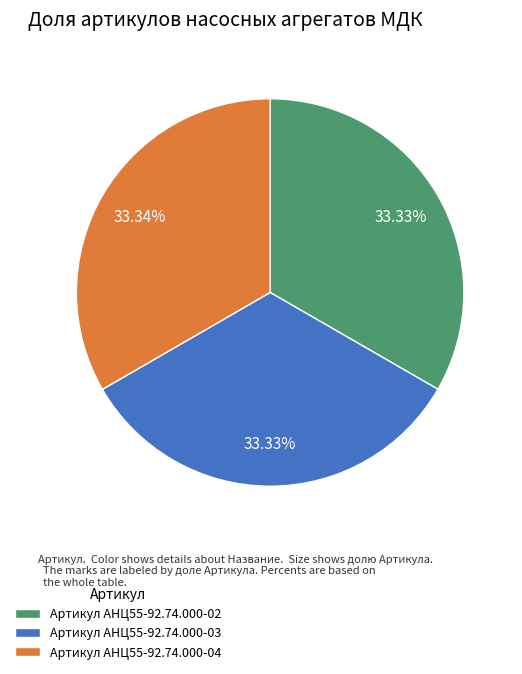

Is the sum of Артикул АНЦ55-92.74.000-04 and Артикул АНЦ55-92.74.000-03 greater than half?

Yes